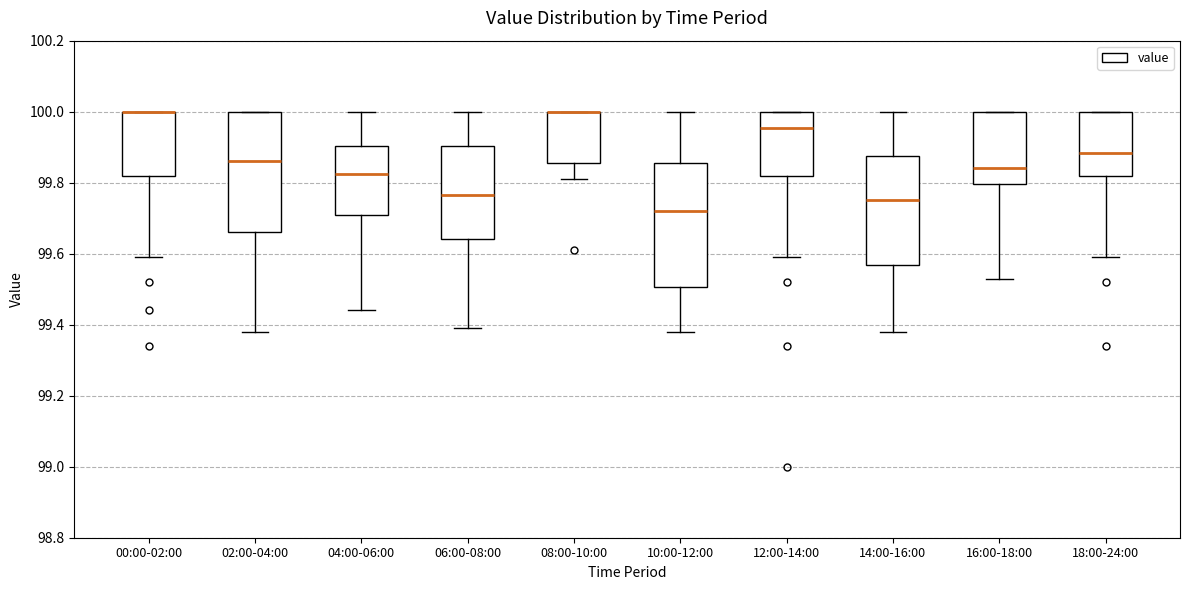

Where is the upper edge of the box for 02:00-04:00 on the y-axis? The values are not printed on the chart, so give them approximately, as read against the axis.

100.00